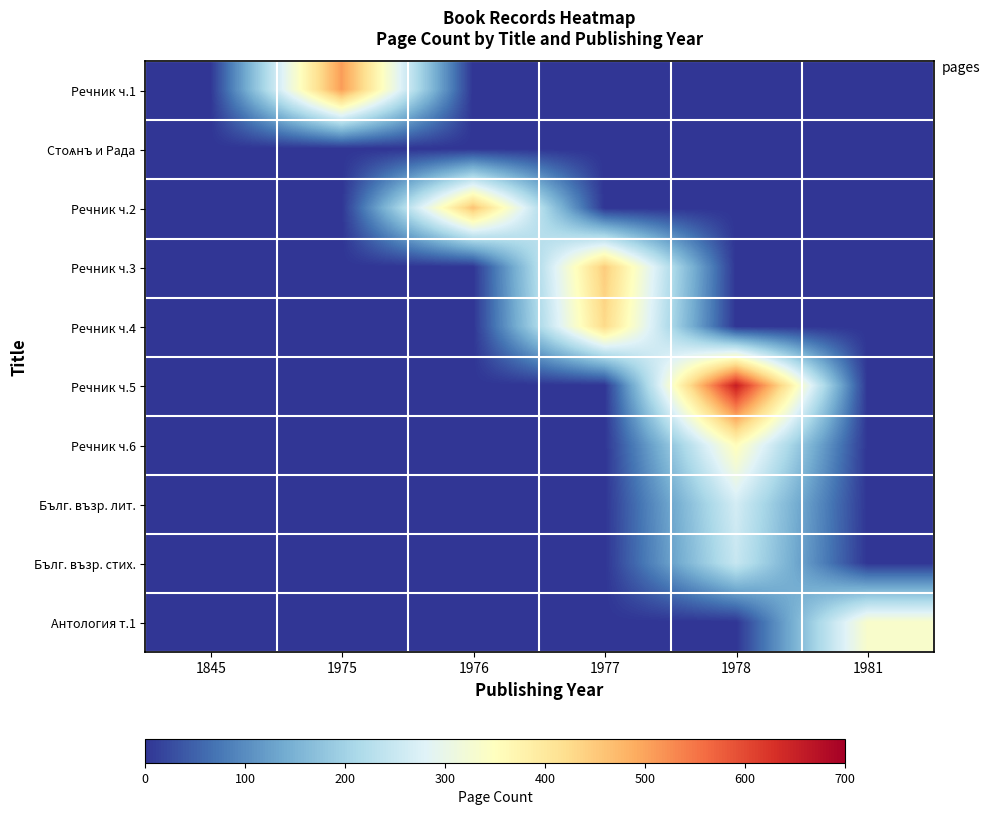

What is the difference between the highest and lowest values at 1977?

448